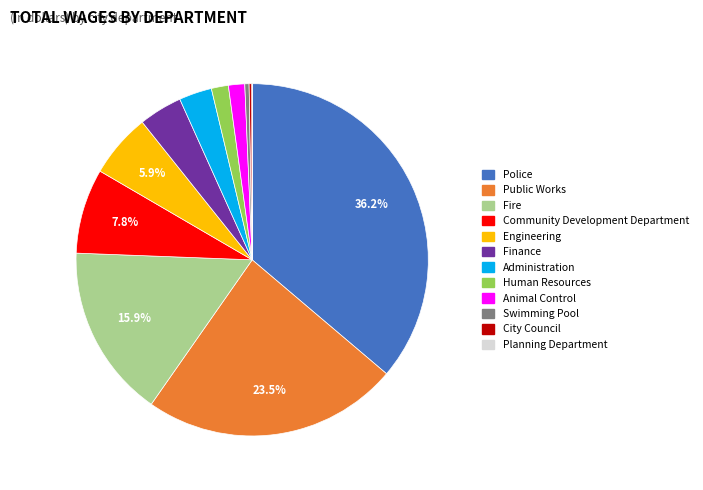

Do Swimming Pool and Fire together represent more than half of the pie?

No